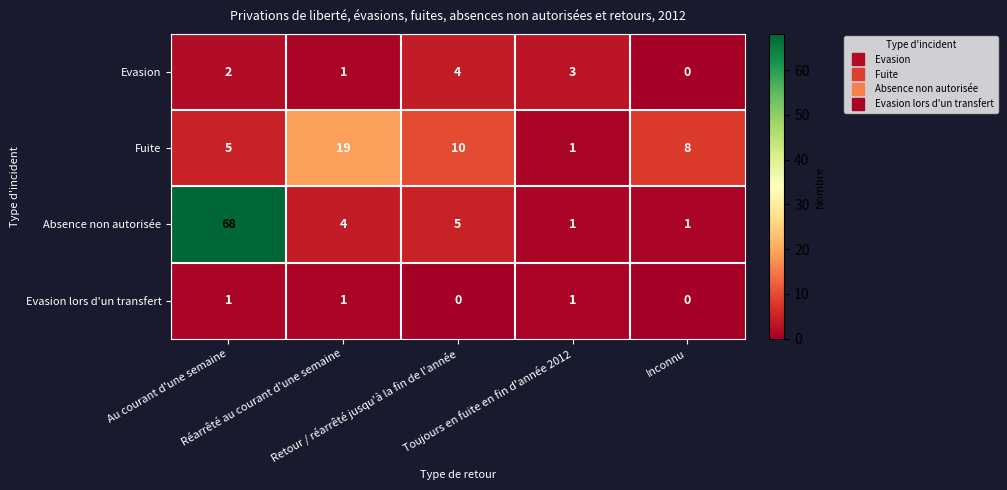

What is the difference between the maximum and minimum values in the Absence non autorisée series?

67